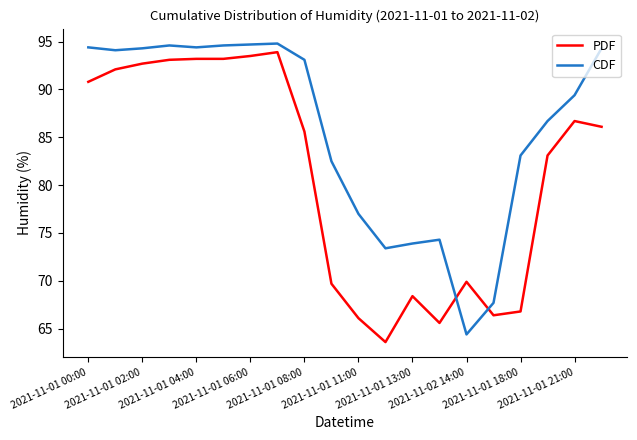

True or false: CDF and PDF intersect in this chart.

True